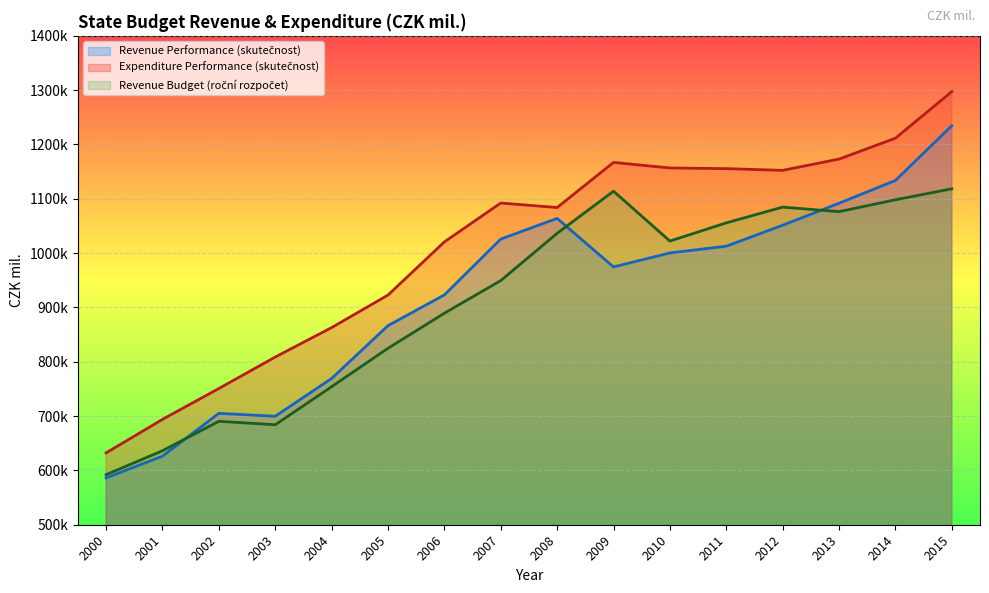

Is it true that Expenditure Performance (skutečnost) equals 862892 at 2004?

True